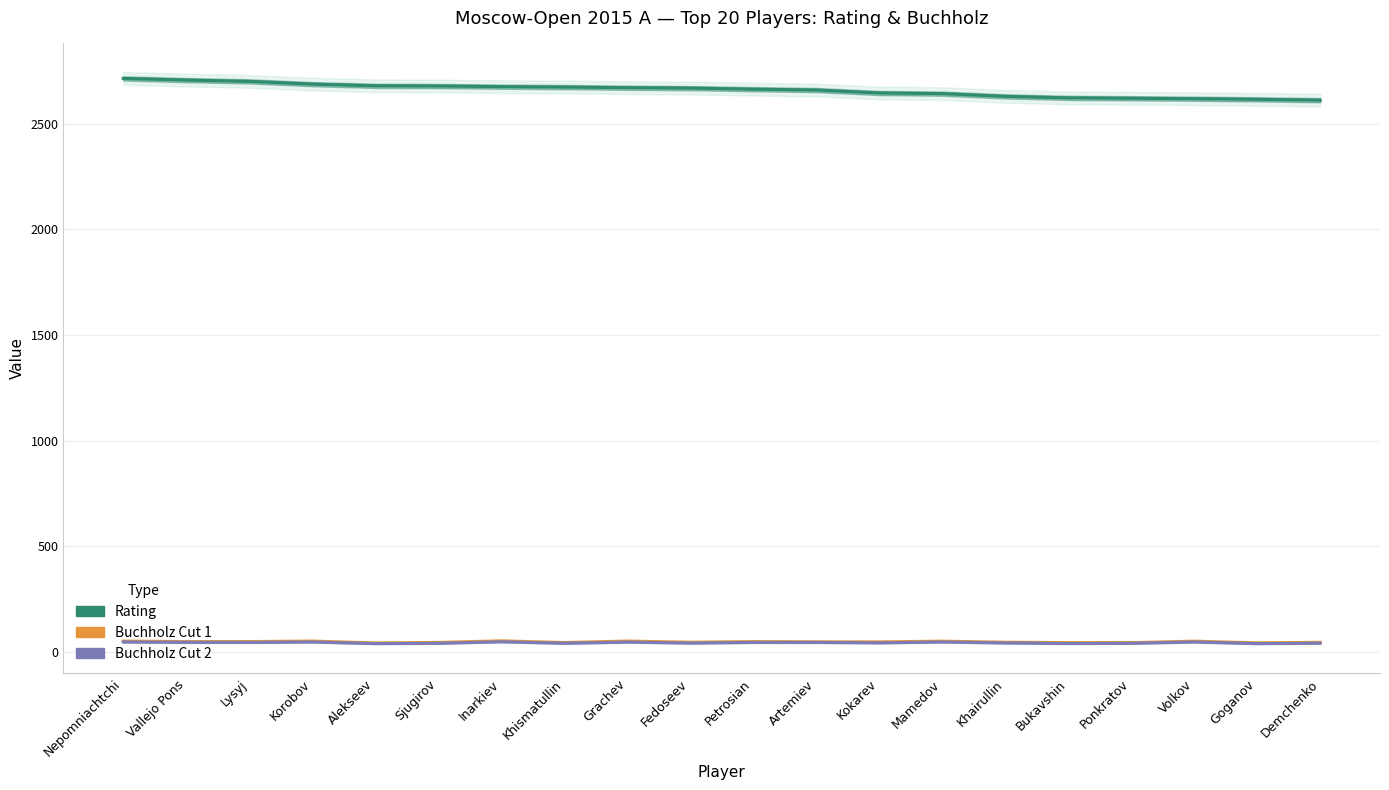

What position from the left is Demchenko?

20